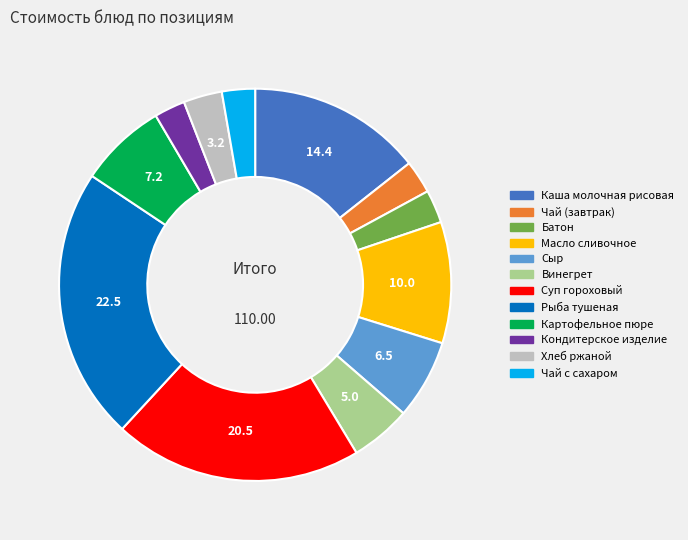

Which has a higher value, Суп гороховый or Картофельное пюре?

Суп гороховый